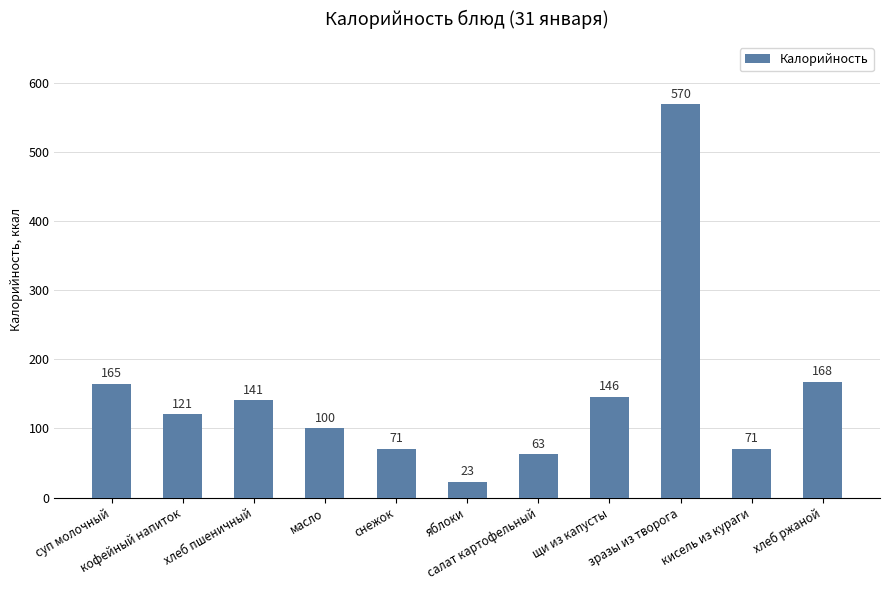

Approximately how many times larger is the value at снежок compared to масло?

0.7